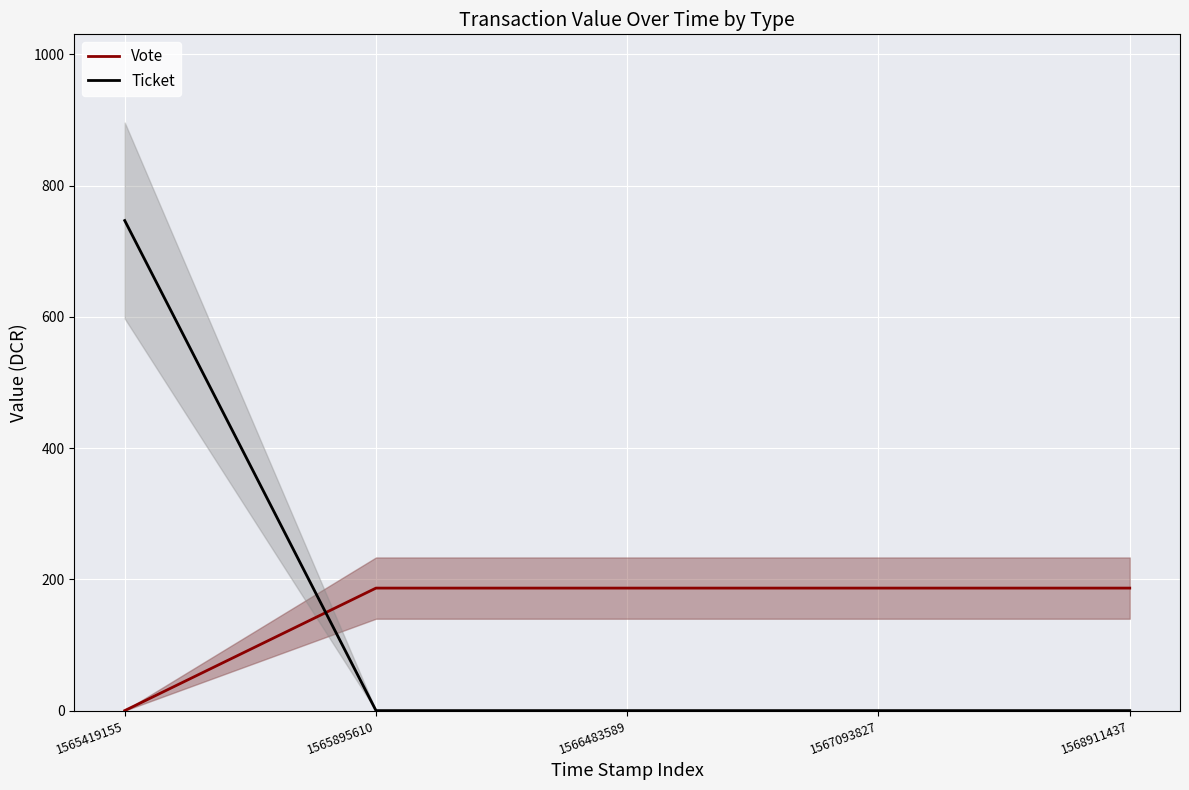

What is the total value across all series at 1567093827?

186.7